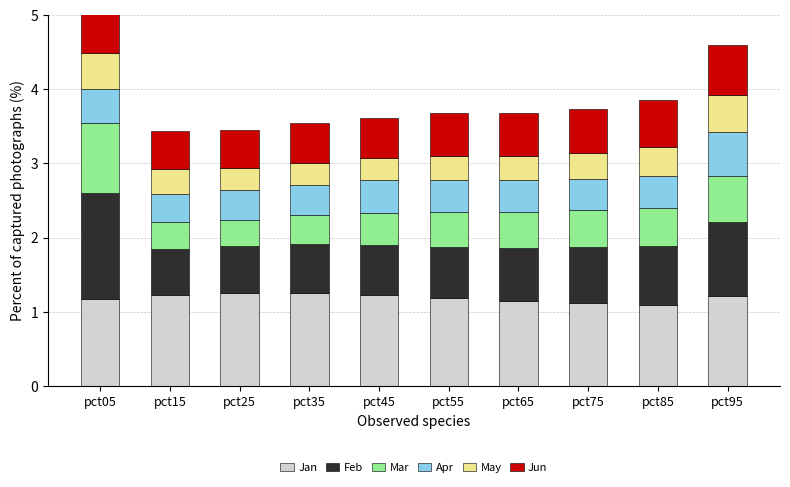

The Jun series shows 0.3 at pct55. True or false?

False